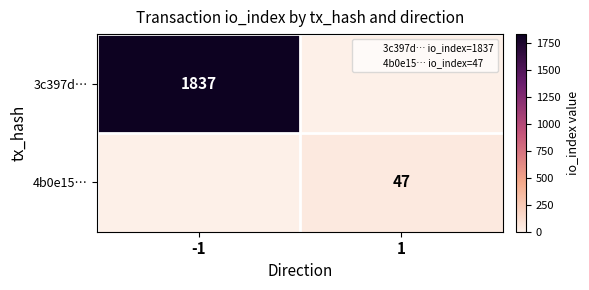

Between 1 and -1, which is larger?

-1